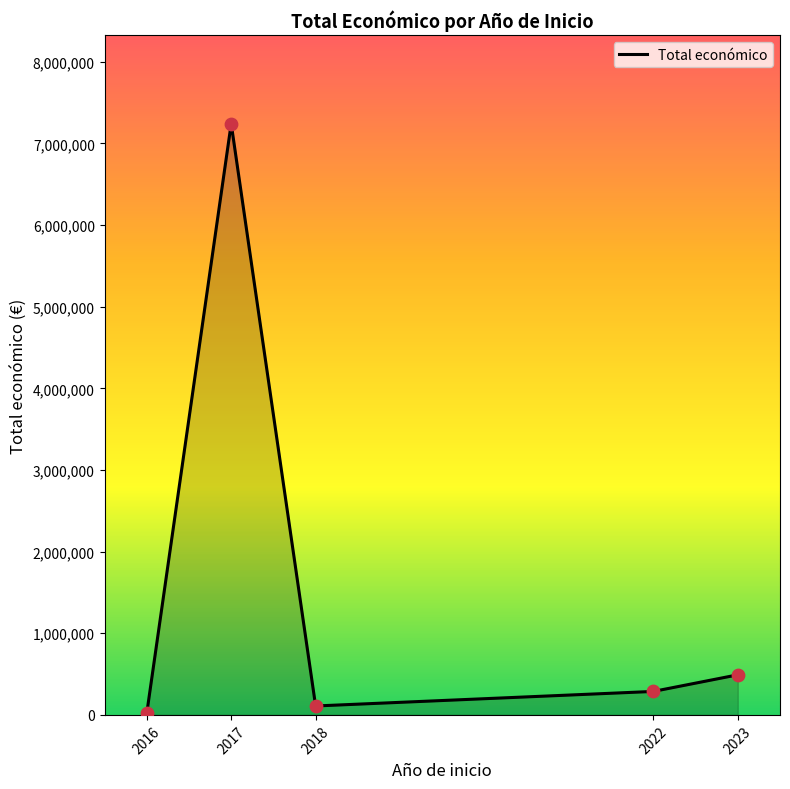

What is the change in value from 2017 to 2023?

-6750684